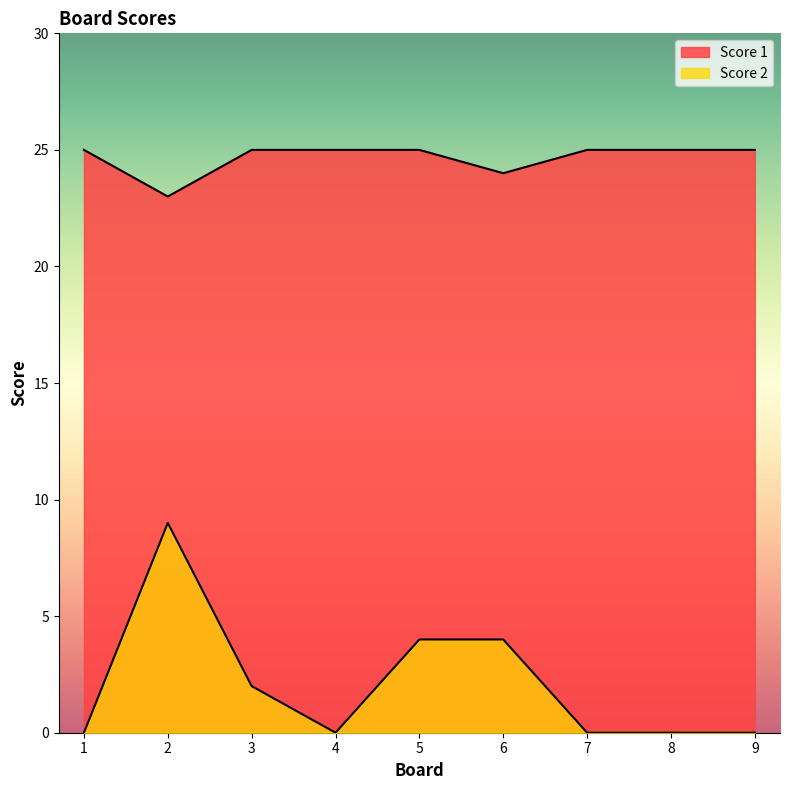

What is the sum of the Score 1 values at 3 and 9?

50